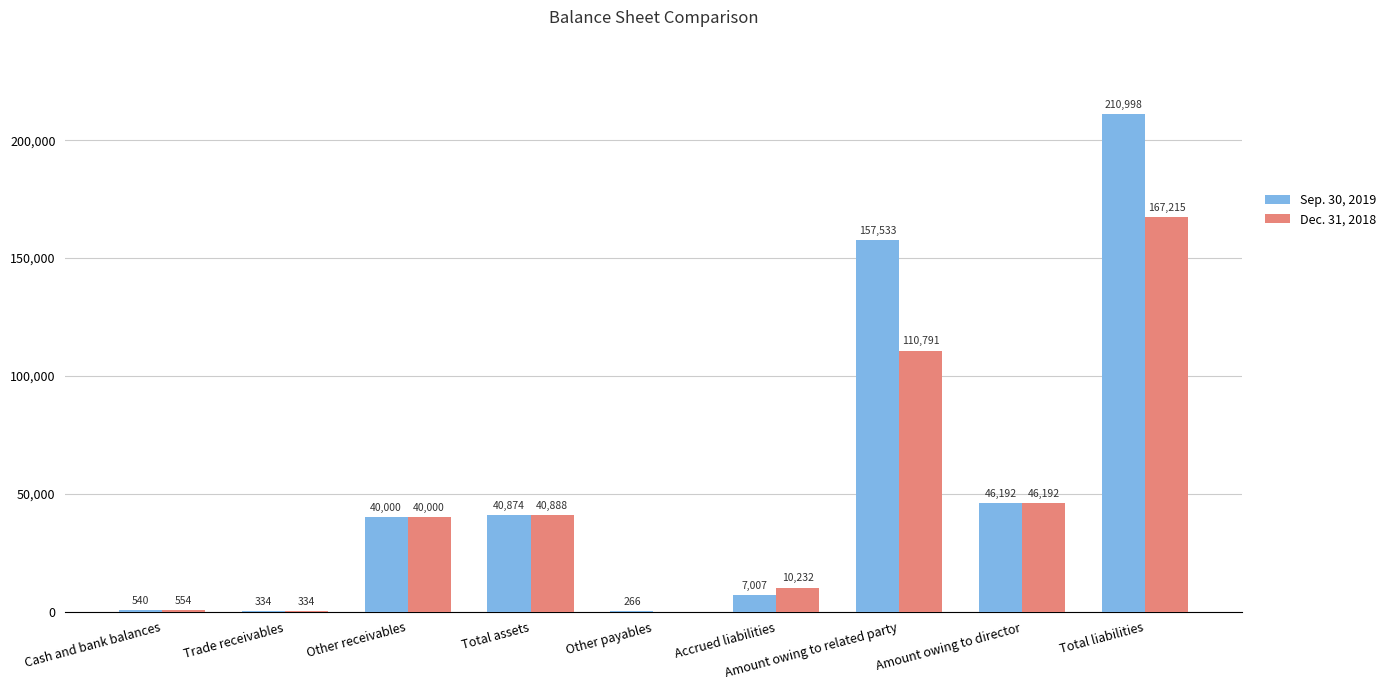

Is it true that Sep. 30, 2019 equals 23816 at Amount owing to director?

False